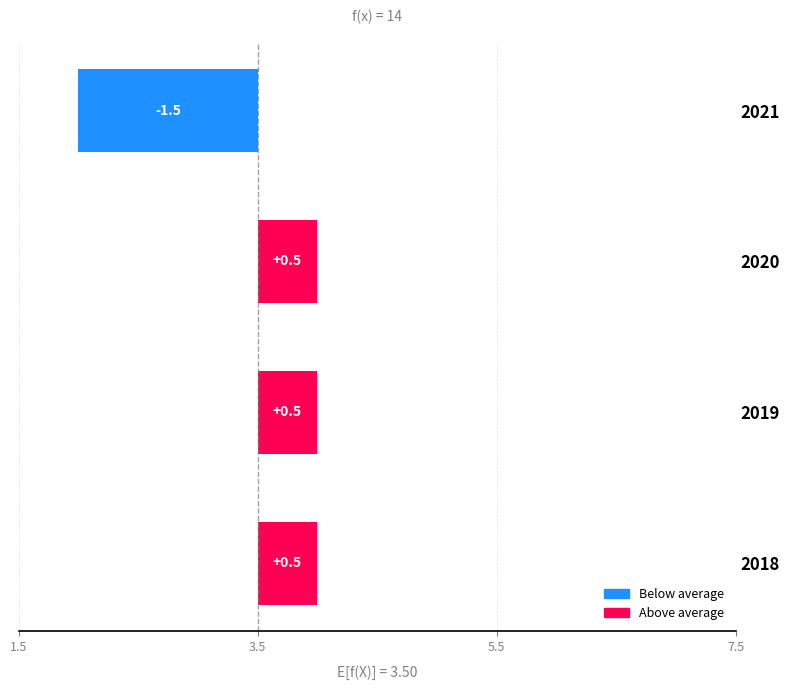

How many positive values are there?

3